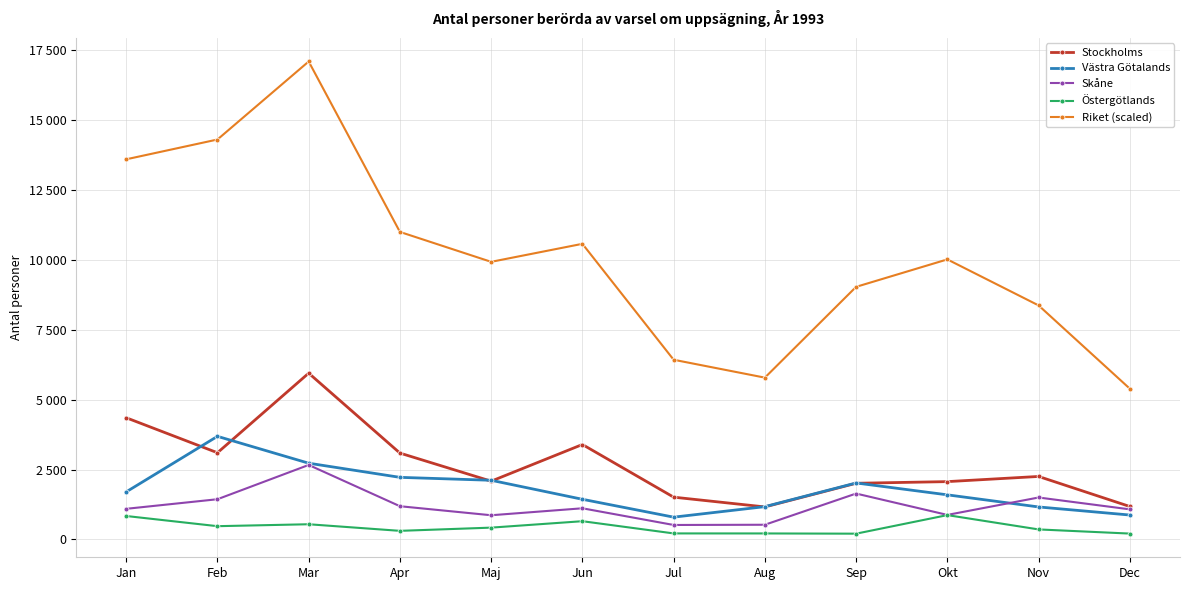

Read the Skåne value at Mar.

2666